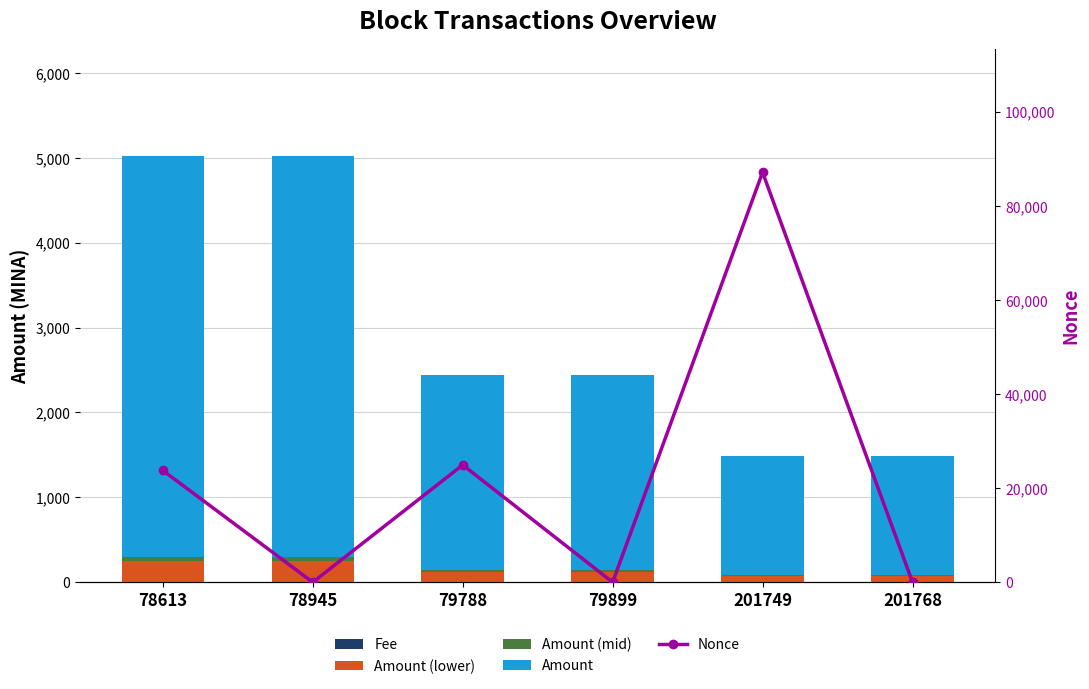

At which label does Amount reach its minimum?

201768